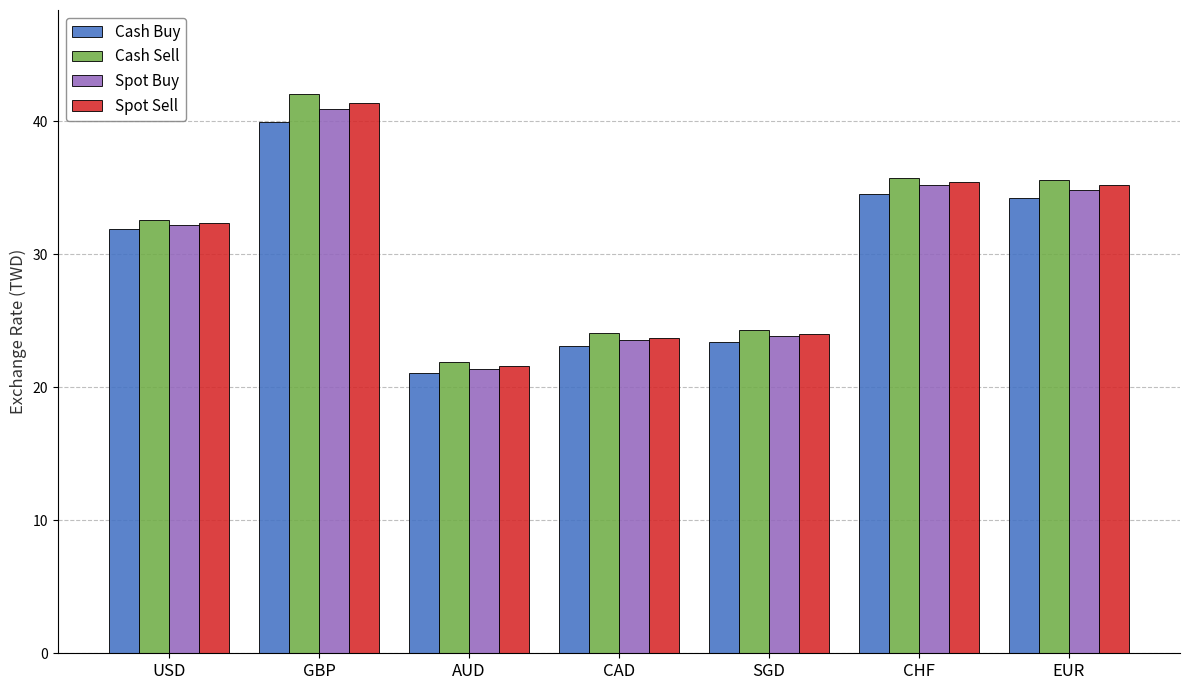

Where does the Cash Sell series first go above 32?

USD